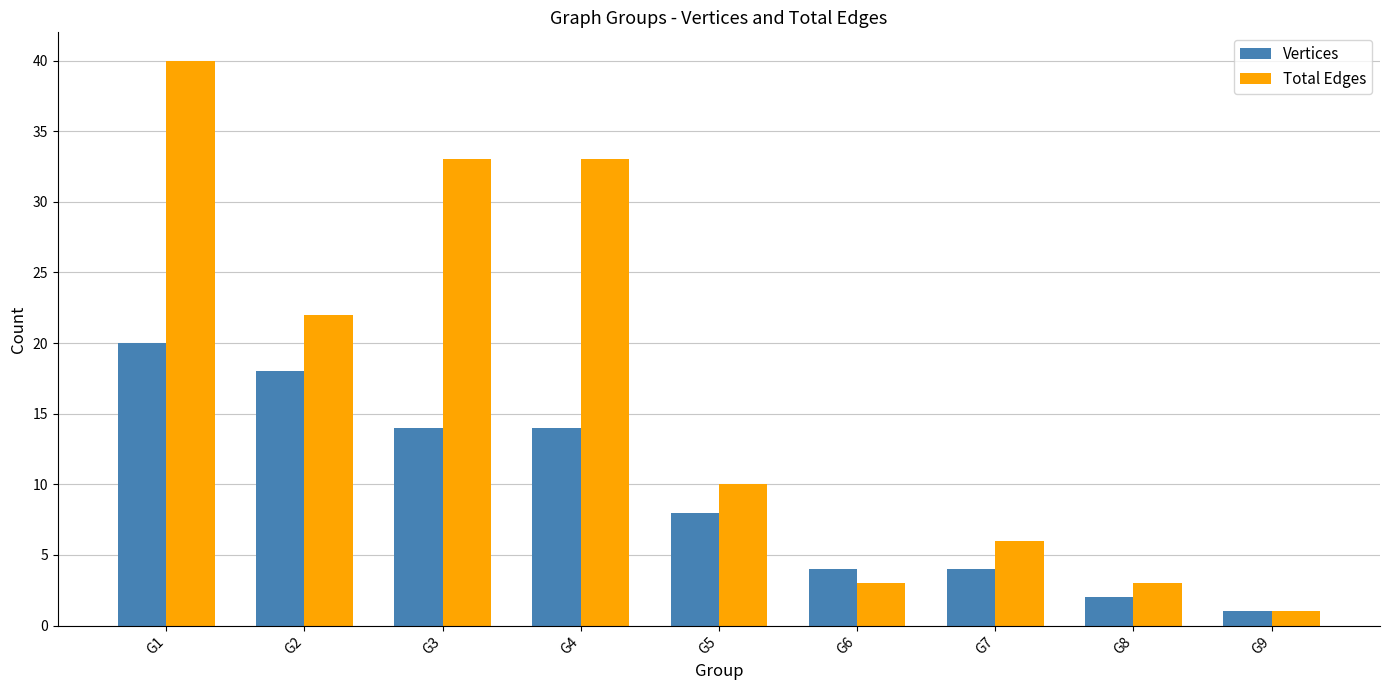

Is it true that Vertices equals 14 at G4?

True